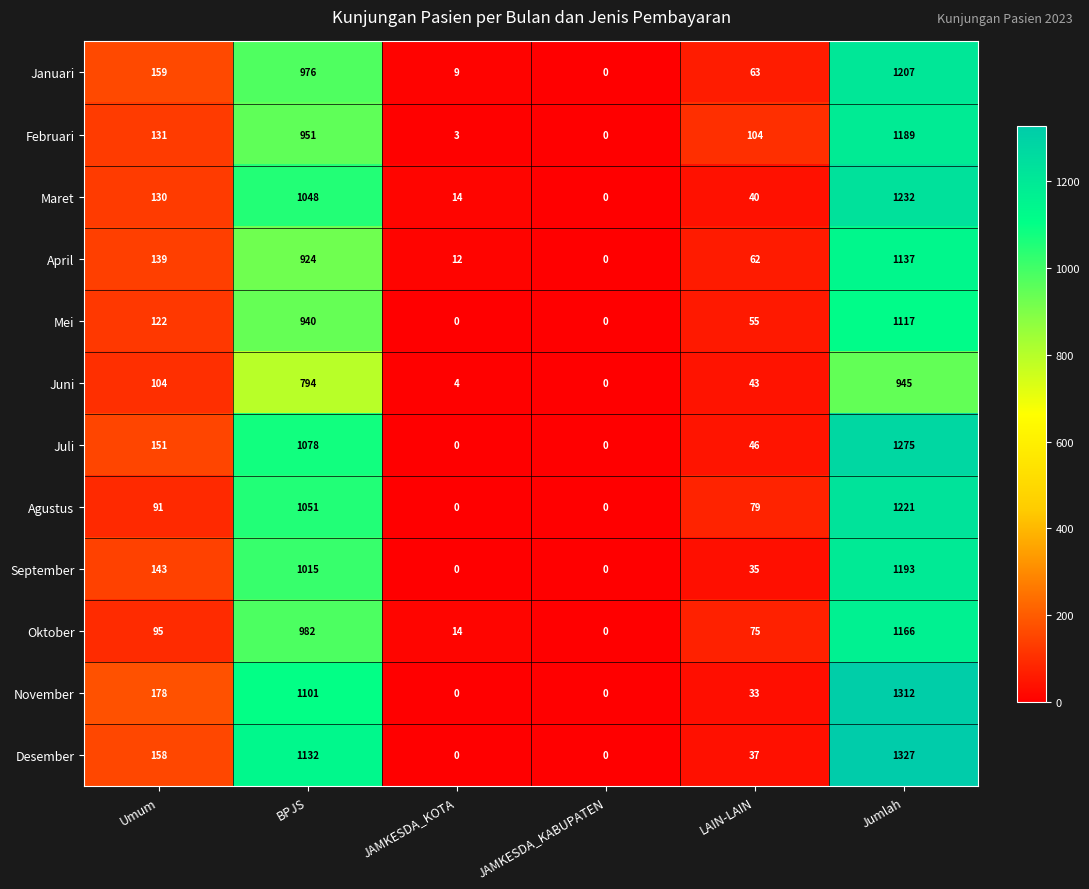

Rank the categories by Februari value from highest to lowest.

Jumlah, BPJS, Umum, LAIN-LAIN, JAMKESDA_KOTA, JAMKESDA_KABUPATEN